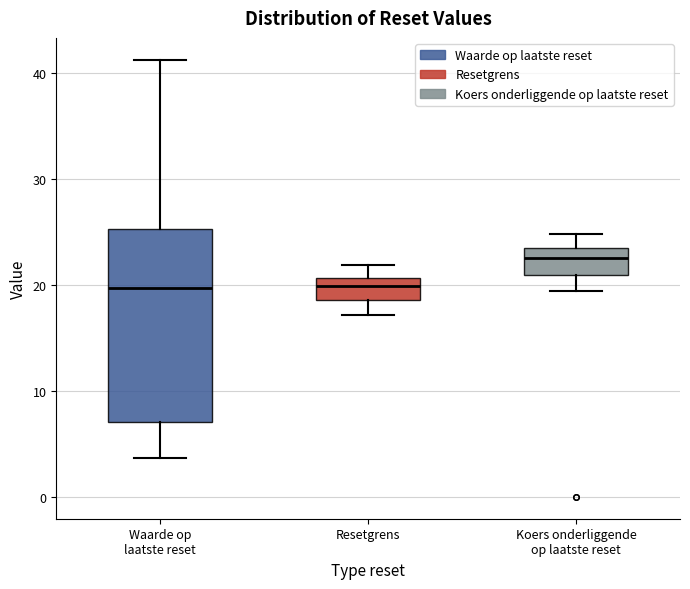

Comparing the boxes themselves (not the whiskers), which one is the tallest?

Waarde op laatste reset